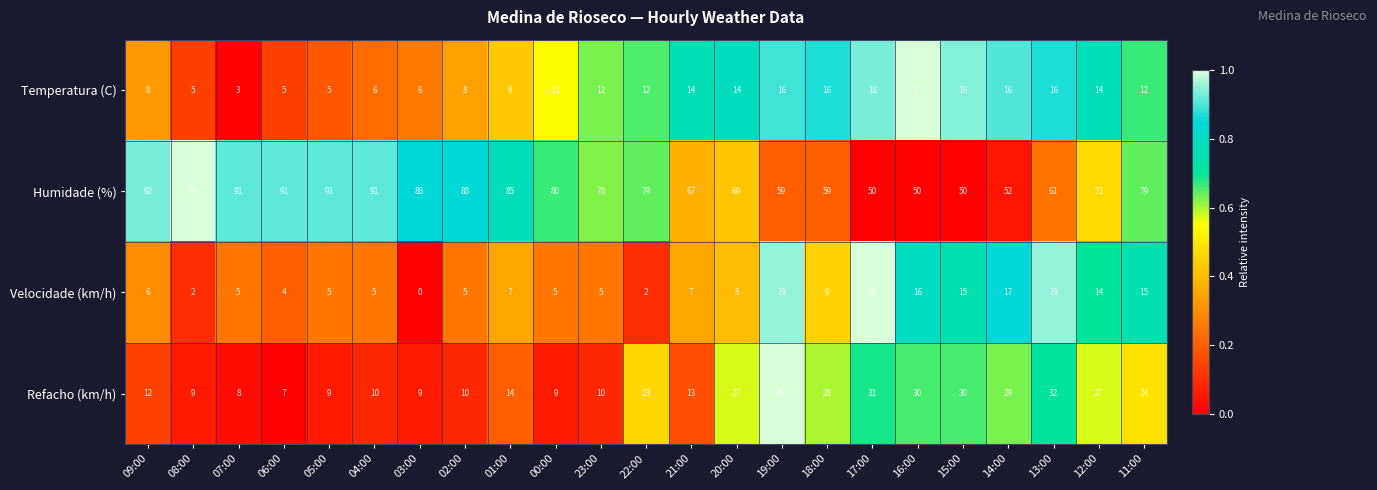

At how many categories does at least one series exceed 87?

8